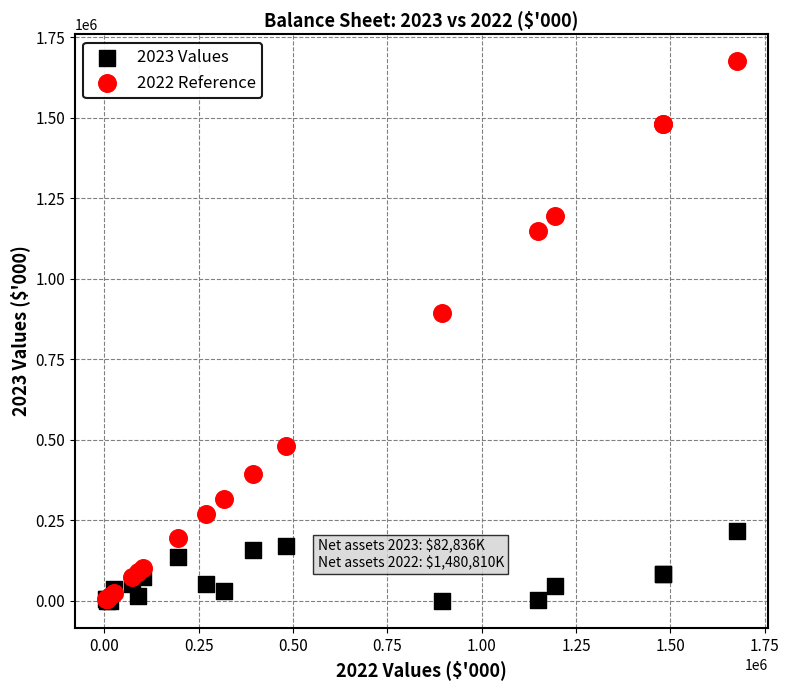

Which series contains the highest Y value?

2022 Reference